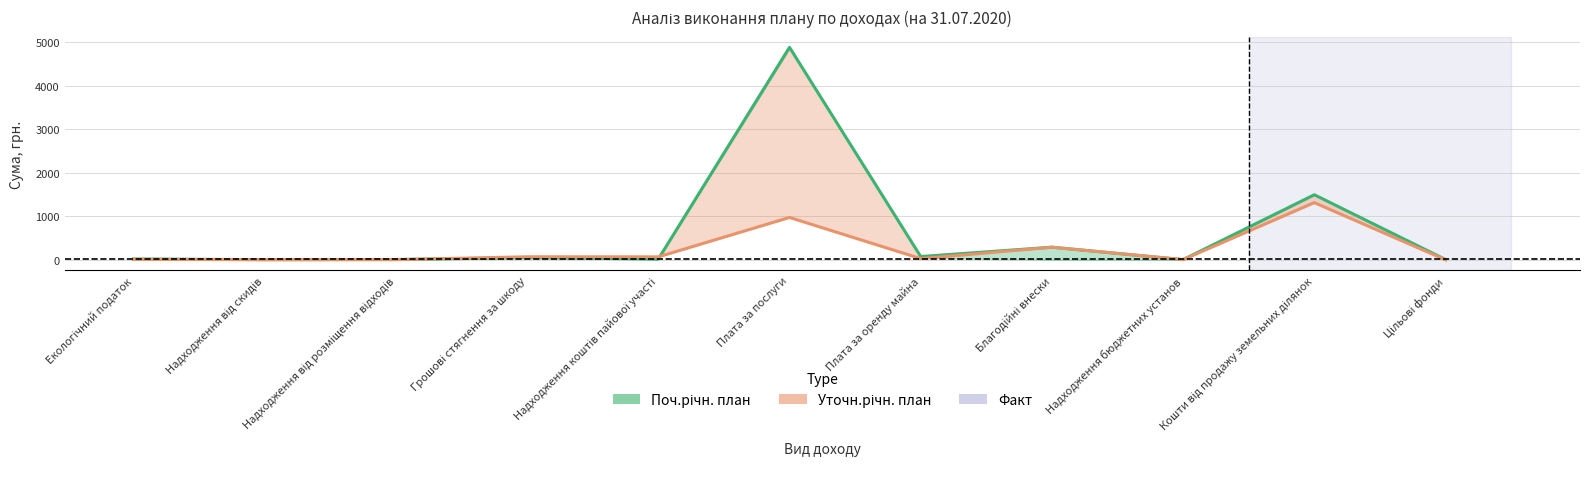

List the labels in order of Поч.річн. план value, smallest first.

Надходження від скидів, Надходження бюджетних установ, Надходження від розміщення відходів, Цільові фонди, Надходження коштів пайової участі, Екологічний податок, Грошові стягнення за шкоду, Плата за оренду майна, Благодійні внески, Кошти від продажу земельних ділянок, Плата за послуги